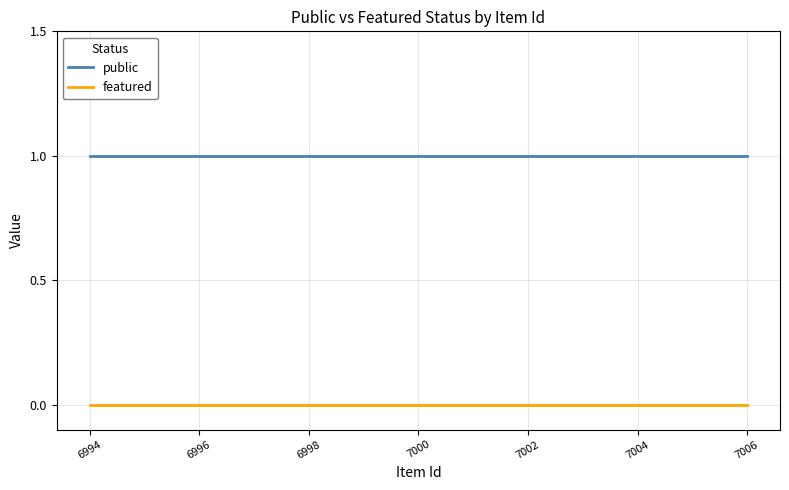

True or false: featured and public intersect in this chart.

False